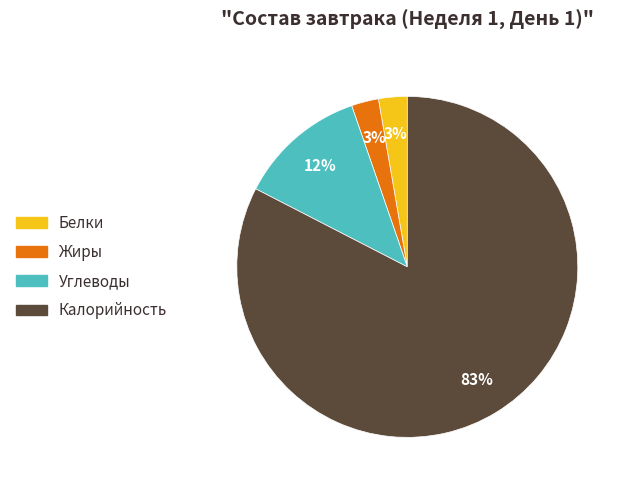

Between Калорийность and Жиры, which is larger?

Калорийность